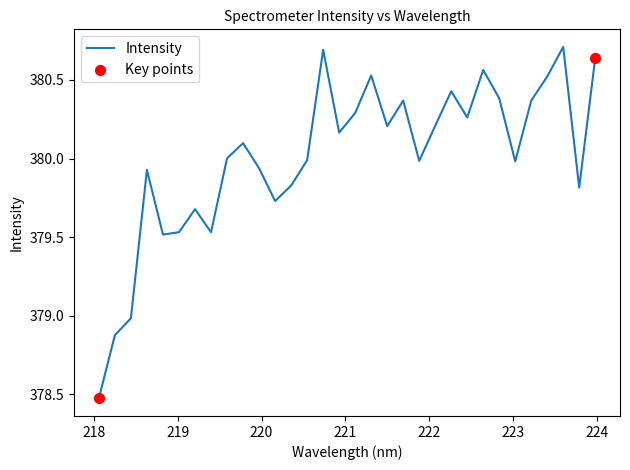

What is the difference between the maximum and minimum values?

2.2